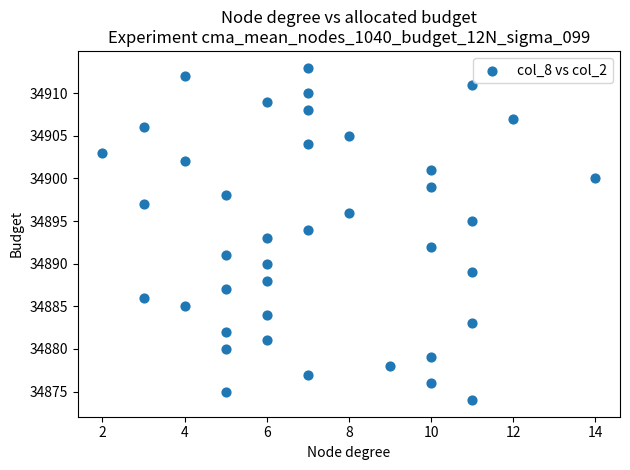

What is the range of X values (max minus min)?

12